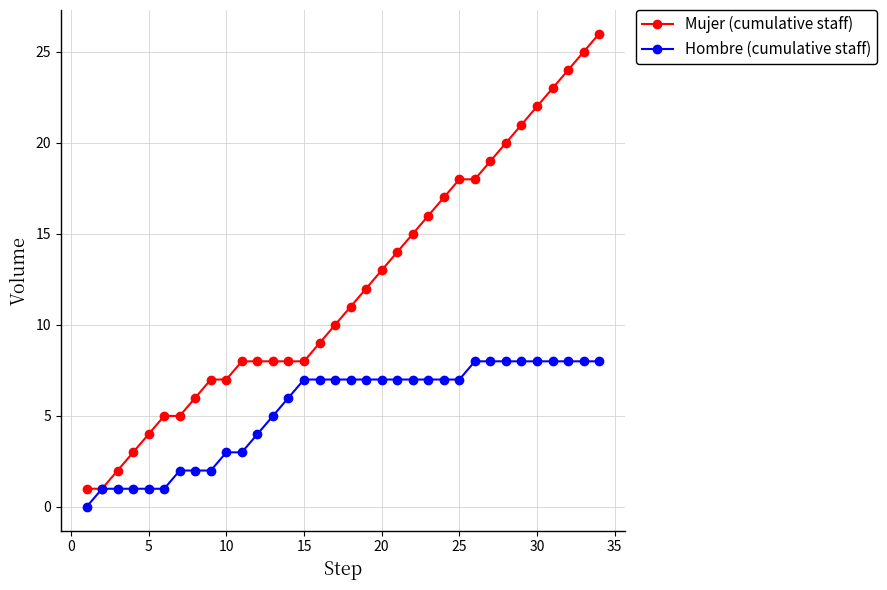

List the series in order of their peak value, lowest first.

Hombre (cumulative staff), Mujer (cumulative staff)